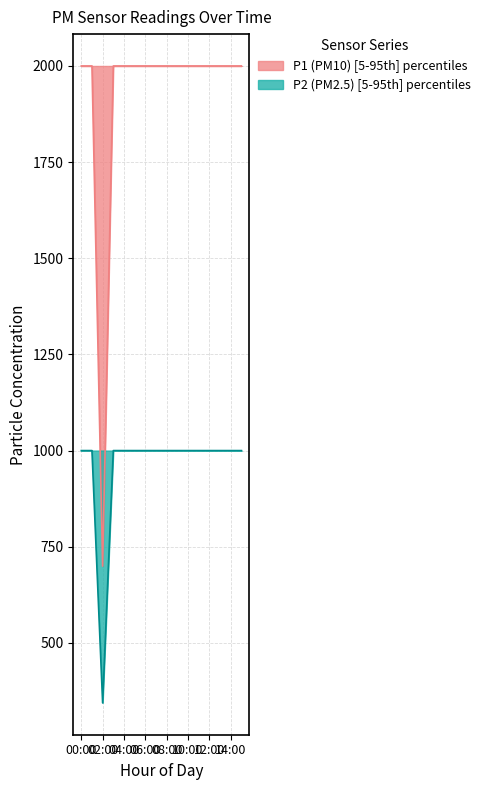

What is the label of the 1st point from the left?

00:00